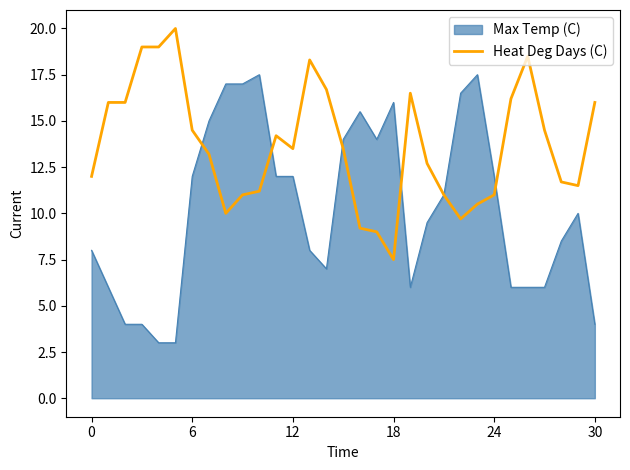

What is the minimum value for Heat Deg Days (C)?

7.5